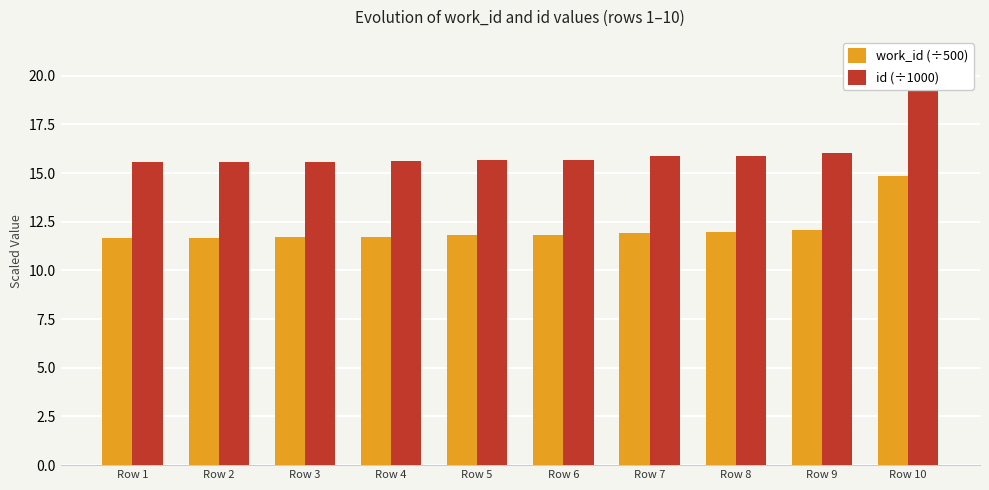

At Row 9, list the series in order from smallest to largest.

work_id (÷500), id (÷1000)